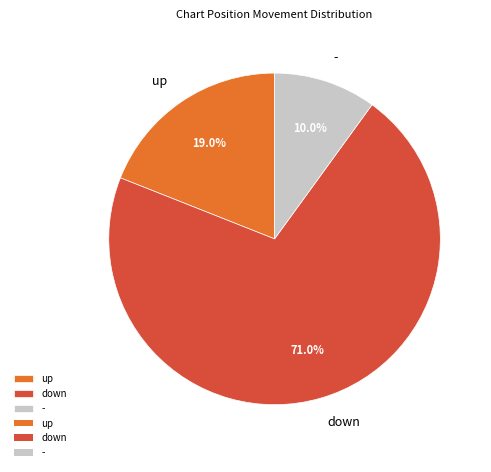

How many segments does this pie chart have?

3